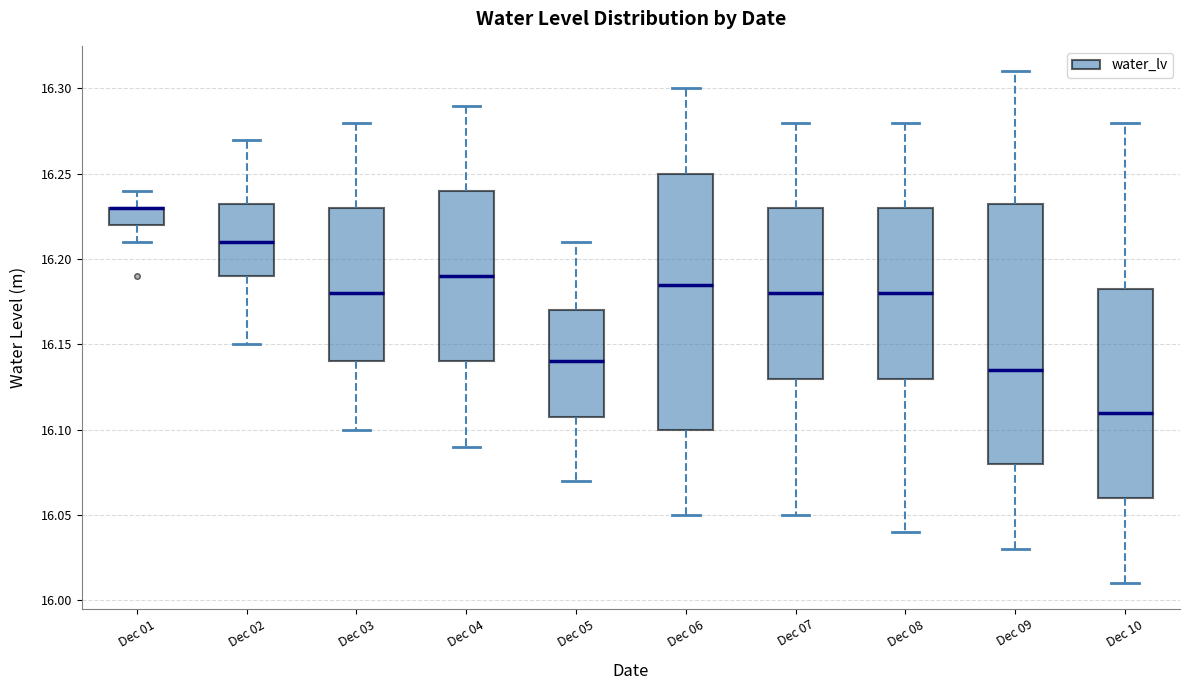

Reading left to right, transcribe this box plot: for each box, give where its median line is, the range the box spans, and where its two whiskers end, as read against the y-axis. The values are not printed on the chart, so give them approximately, as read against the axis.

Dec 01: median 16.230 (drawn on the box's upper edge), box 16.220 to 16.230, whiskers 16.210 to 16.240
Dec 02: median 16.210, box 16.190 to 16.235, whiskers 16.150 to 16.270
Dec 03: median 16.180, box 16.140 to 16.230, whiskers 16.100 to 16.280
Dec 04: median 16.190, box 16.140 to 16.240, whiskers 16.090 to 16.290
Dec 05: median 16.140, box 16.110 to 16.170, whiskers 16.070 to 16.210
Dec 06: median 16.185, box 16.100 to 16.250, whiskers 16.050 to 16.300
Dec 07: median 16.180, box 16.130 to 16.230, whiskers 16.050 to 16.280
Dec 08: median 16.180, box 16.130 to 16.230, whiskers 16.040 to 16.280
Dec 09: median 16.135, box 16.080 to 16.235, whiskers 16.030 to 16.310
Dec 10: median 16.110, box 16.060 to 16.185, whiskers 16.010 to 16.280